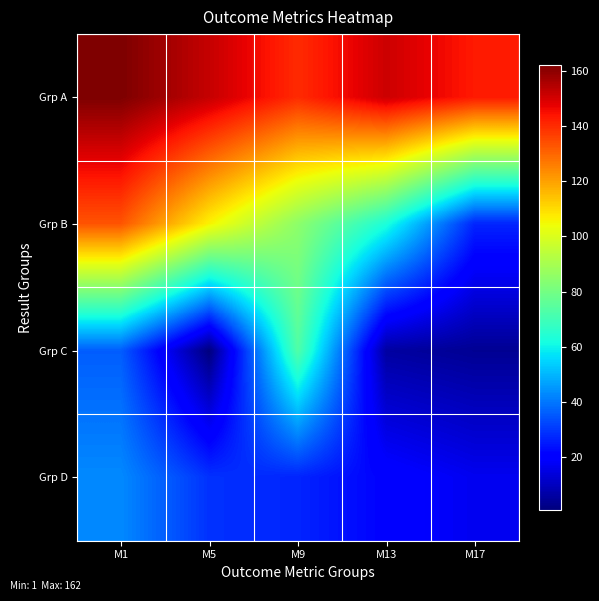

Count the number of categories in the chart.

5